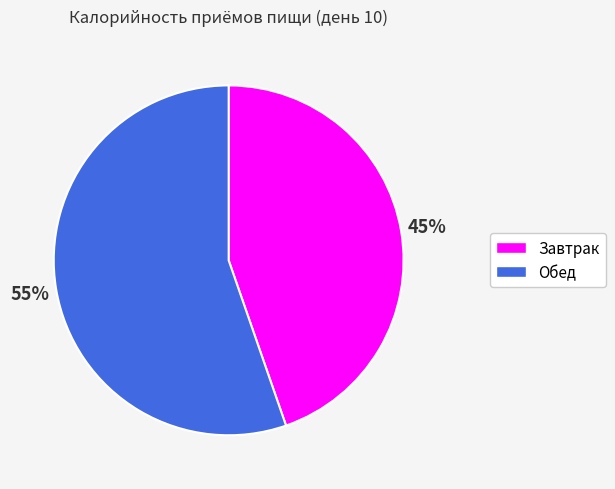

Do Завтрак and Обед together represent more than half of the pie?

Yes